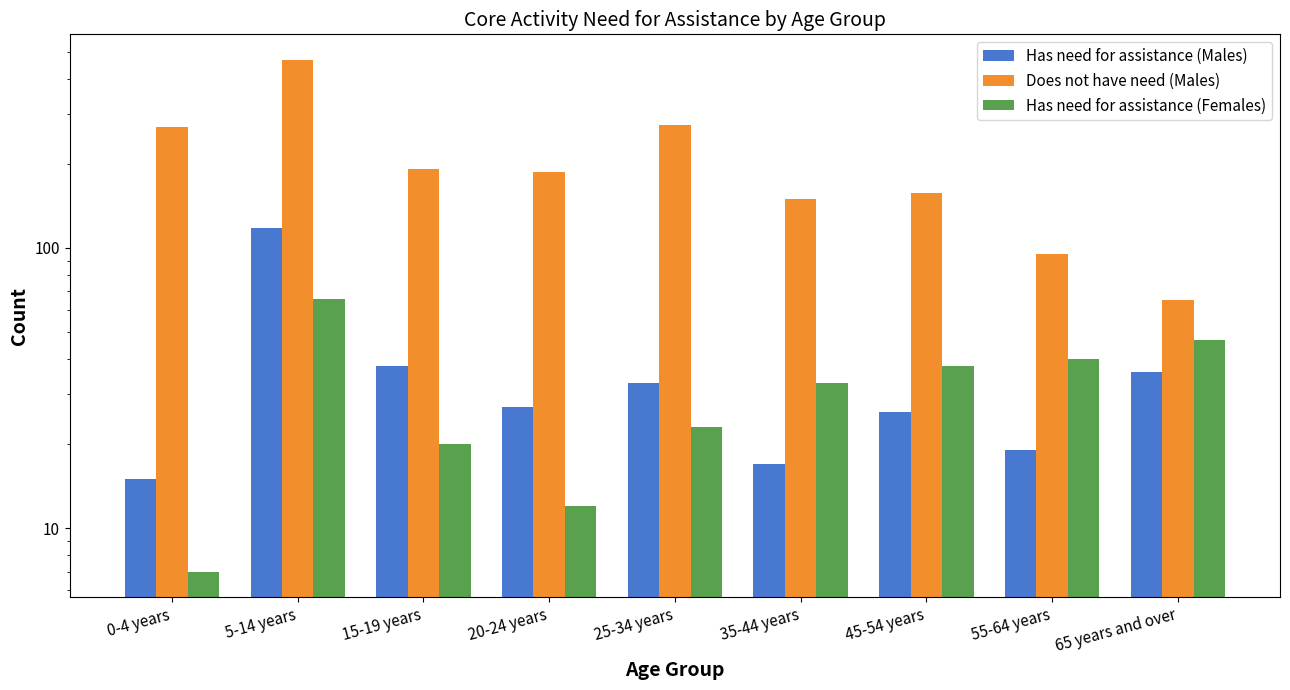

At which label is Does not have need (Males) closest to 267?

0-4 years